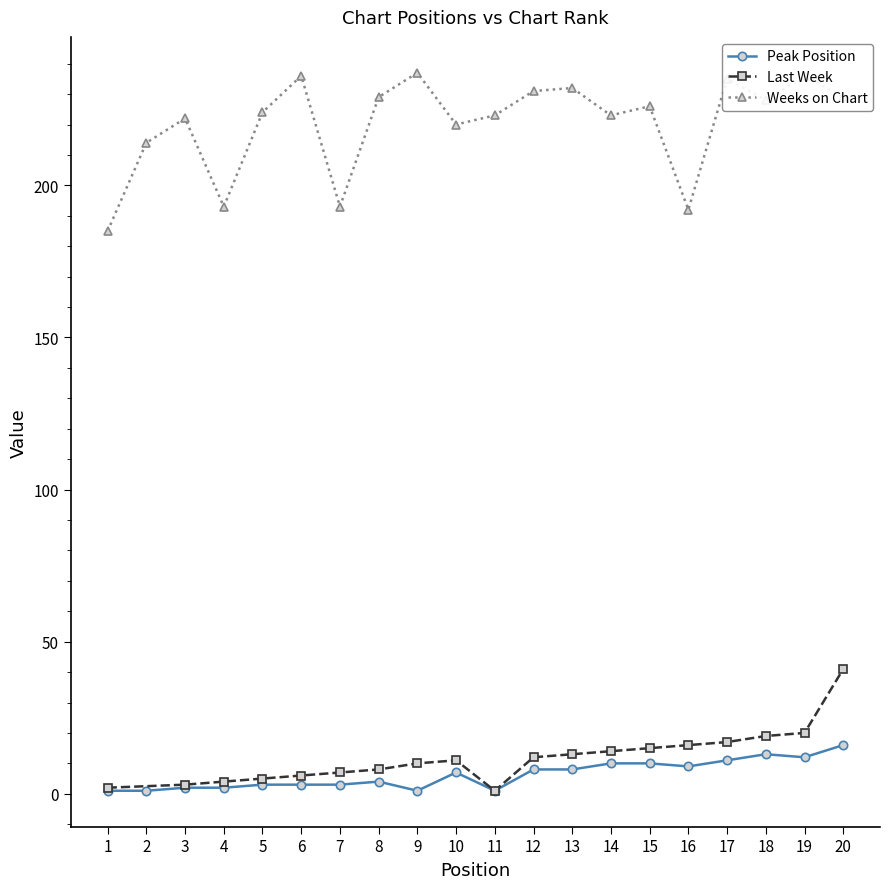

How many categories are shown in the chart?

20